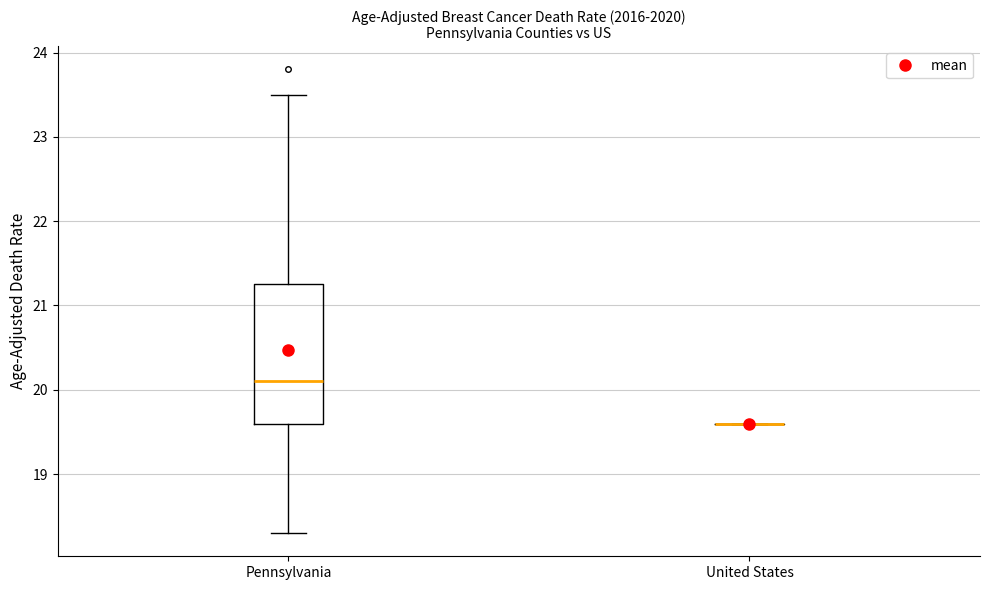

Reading left to right, read every box against the y-axis: the position of its median line, the range the box covers, and the ends of its whiskers. The values are not printed on the chart, so give them approximately, as read against the axis.

Pennsylvania: median 20.1, box 19.6 to 21.3, whiskers 18.3 to 23.5
United States: box collapsed to a line at 19.6, whiskers 19.6 to 19.6